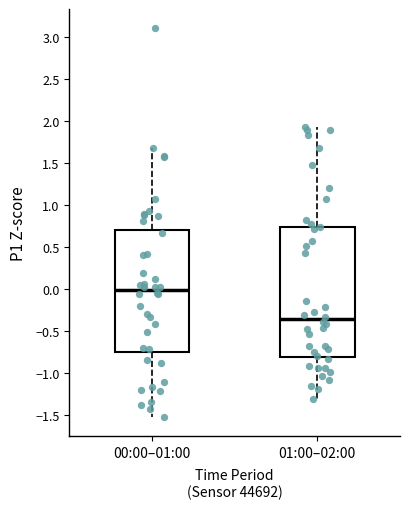

Which box's median line is the highest?

00:00–01:00